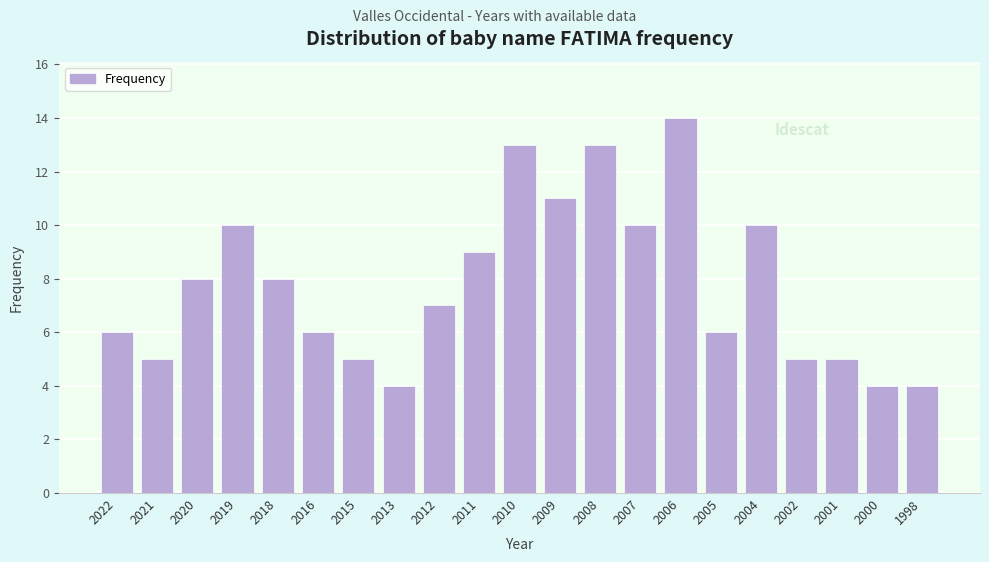

Reading right to left, extract all data points from this chart.

1998=4	2000=4	2001=5	2002=5	2004=10	2005=6	2006=14	2007=10	2008=13	2009=11	2010=13	2011=9	2012=7	2013=4	2015=5	2016=6	2018=8	2019=10	2020=8	2021=5	2022=6